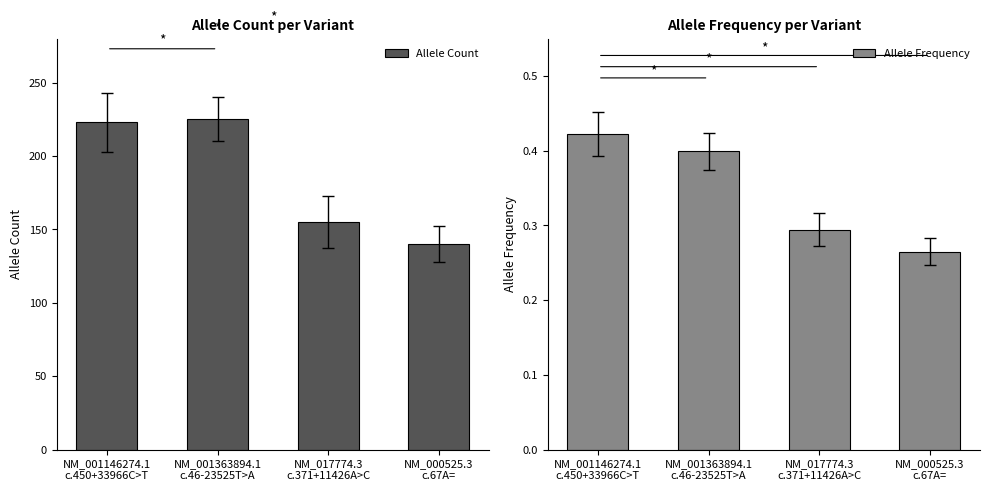

The value of Allele Count at NM_000525.3
c.67A= is 140.0. True or false?

True